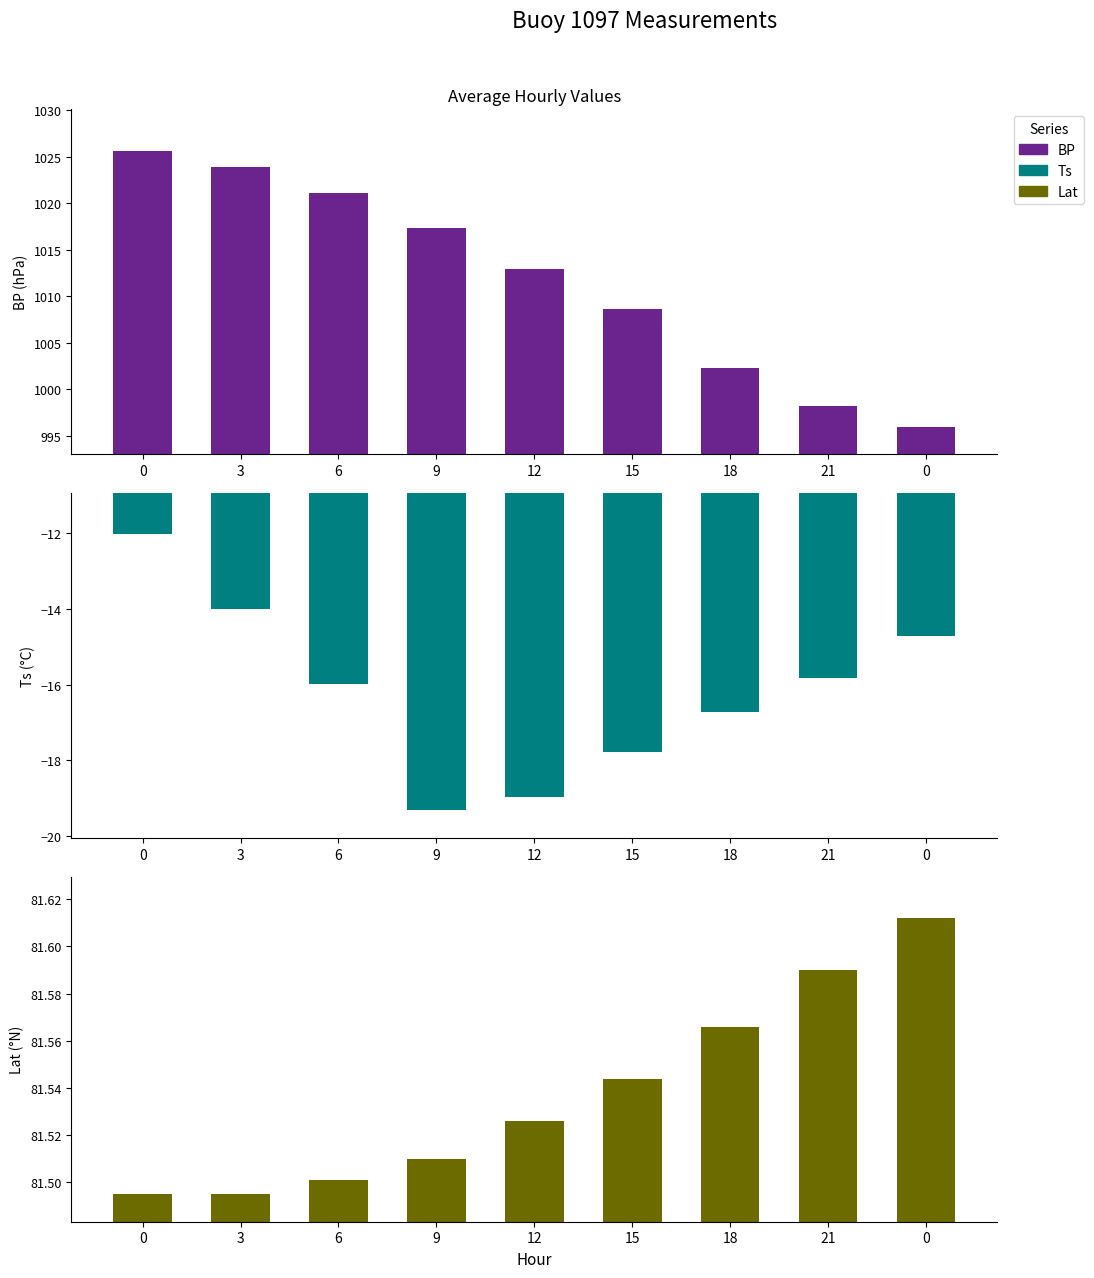

How many bars are there in each group?

3